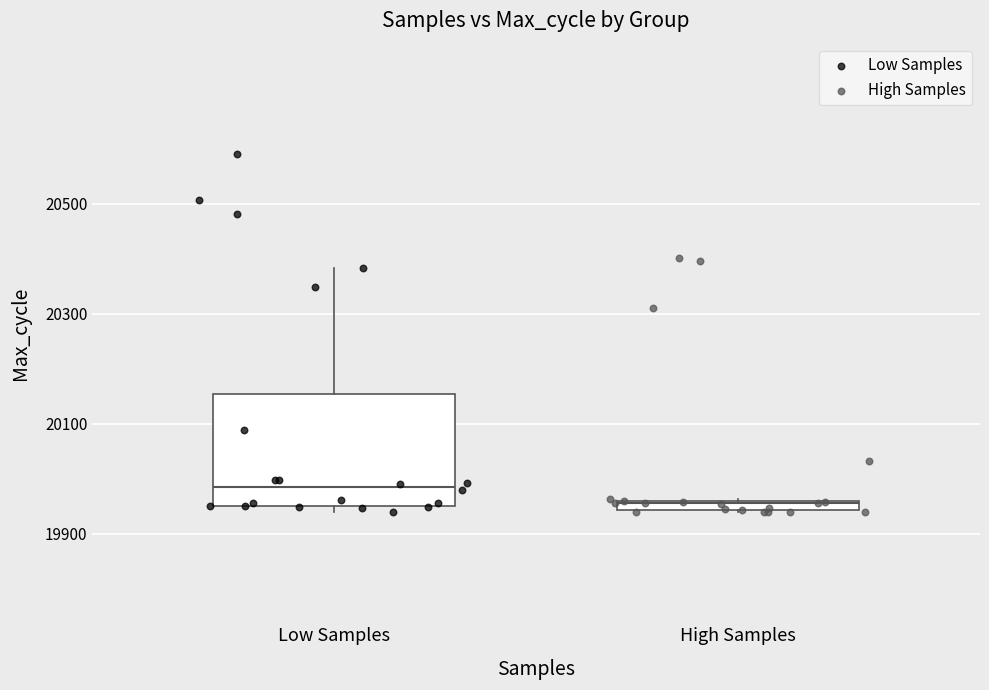

Which series contains the highest Y value?

Low Samples